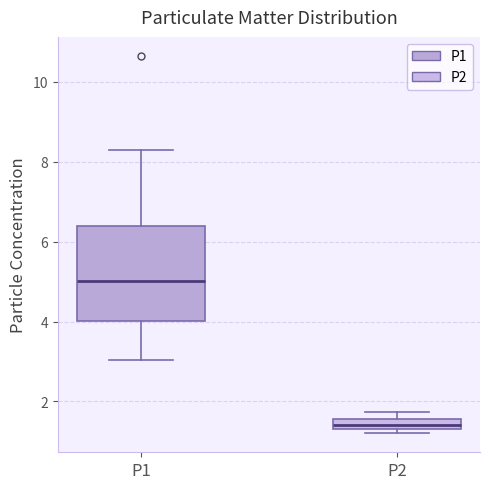

Where is the lower edge of the box for P2 on the y-axis? The values are not printed on the chart, so give them approximately, as read against the axis.

1.4